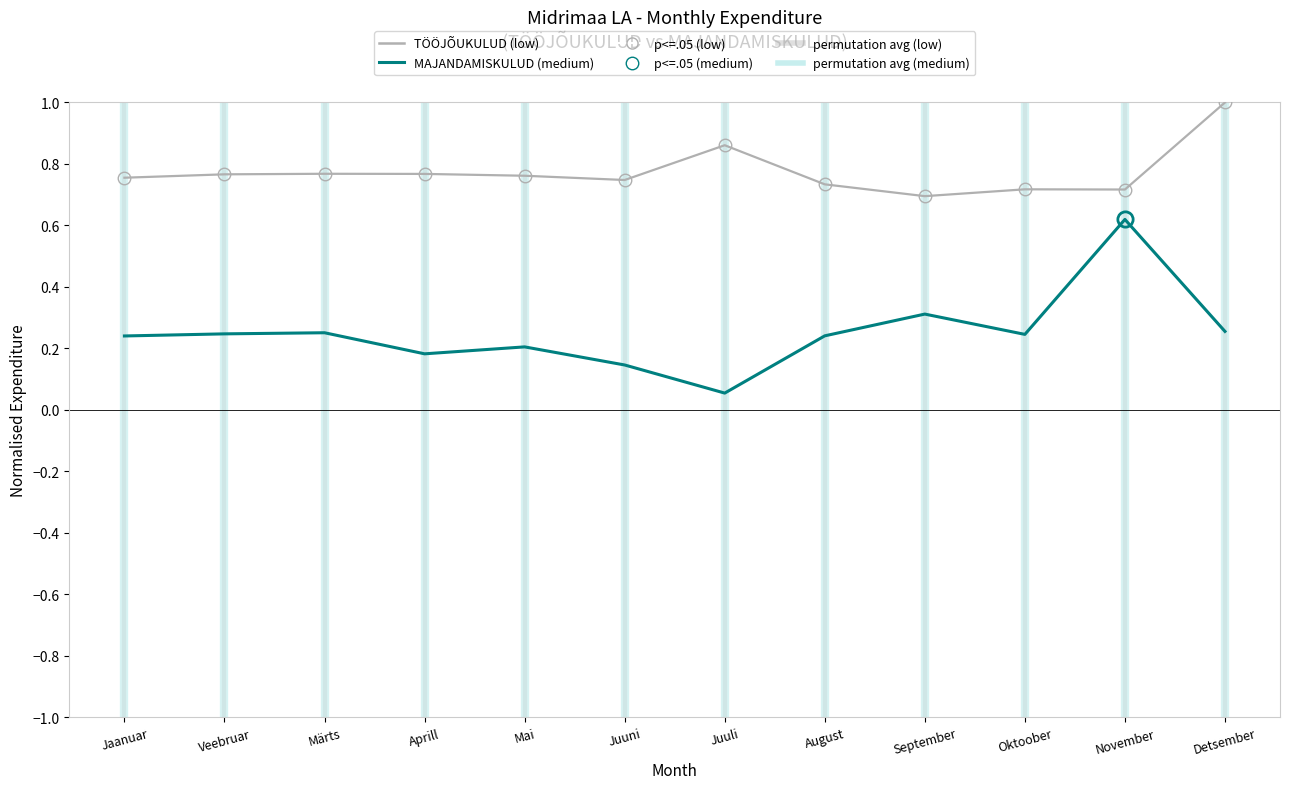

What position from the right is September?

4